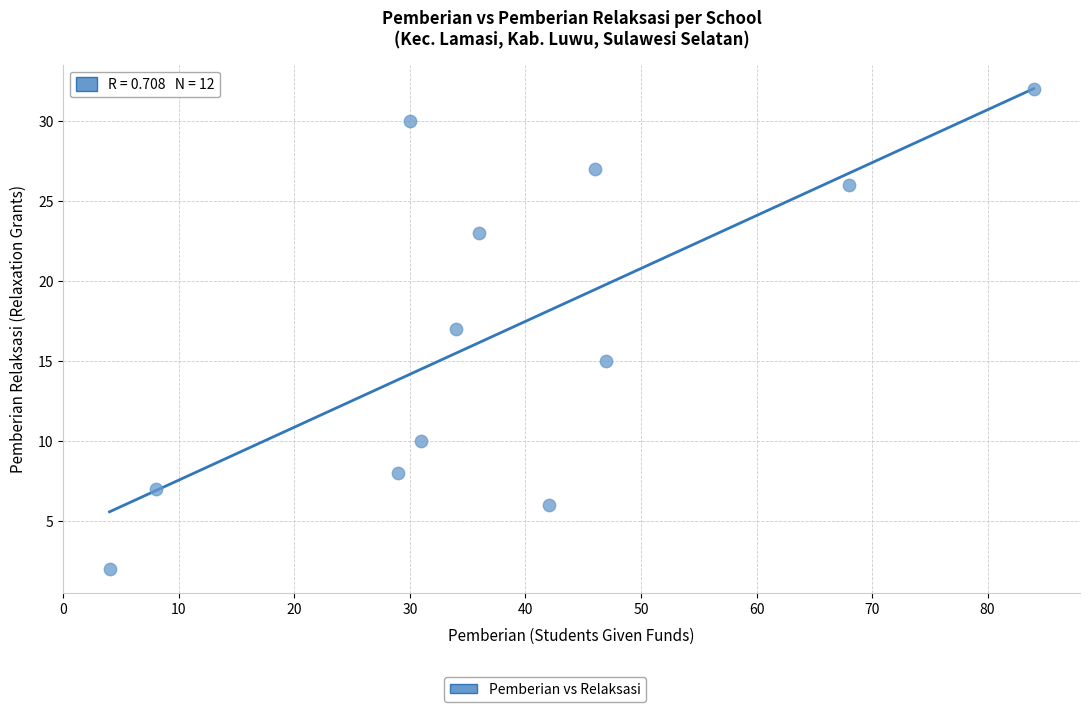

What is the range of Y values (max minus min)?

30